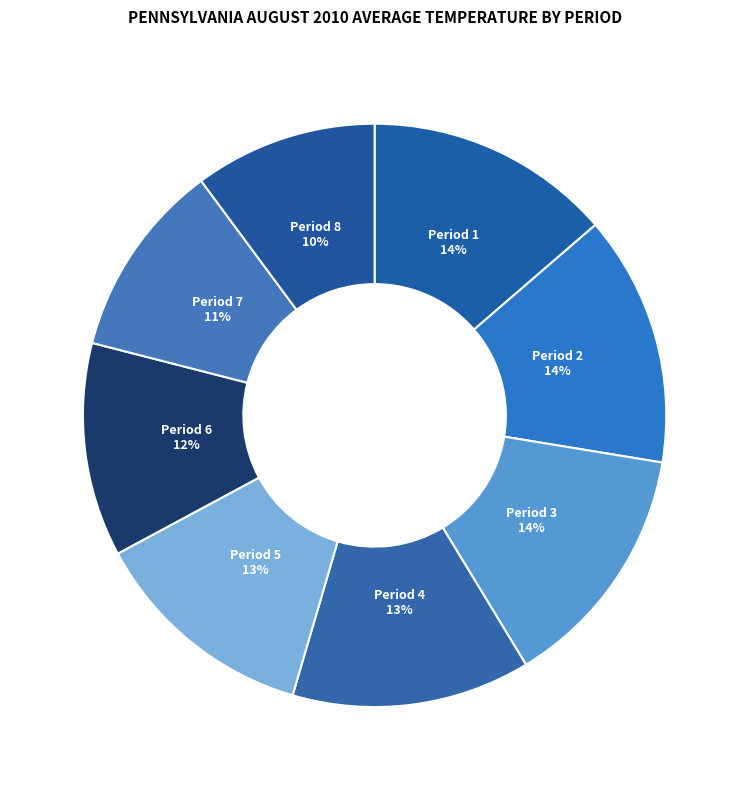

Which category has the smallest portion of the pie?

Period 8